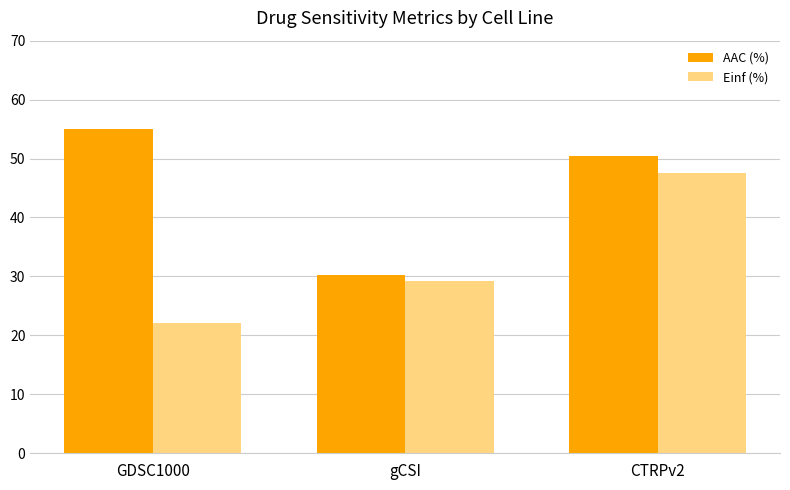

Which series has the largest total across all categories?

AAC (%)